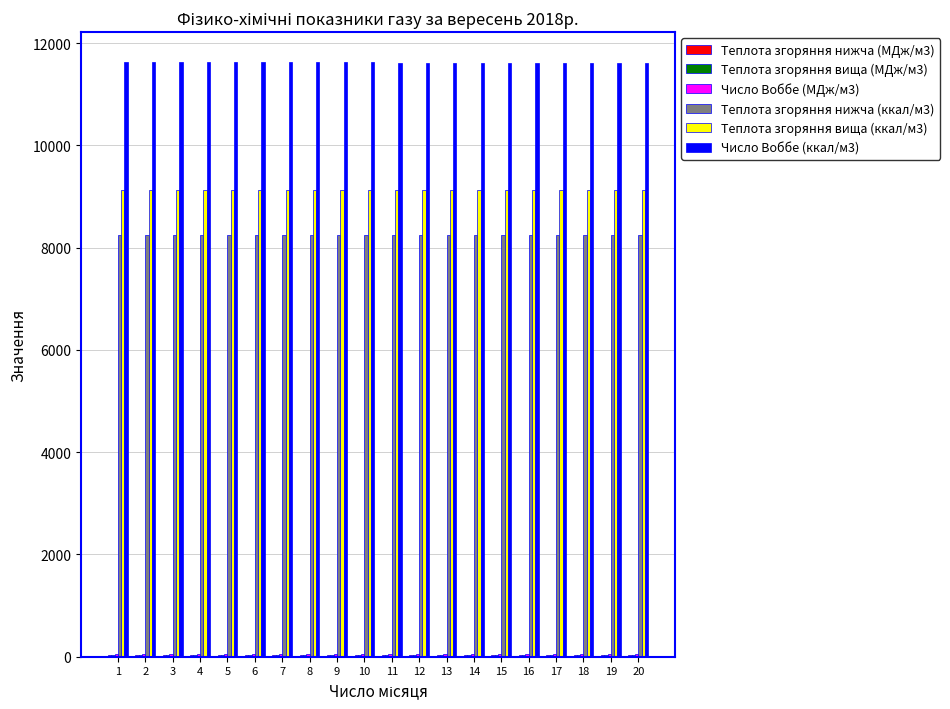

What is the greatest value displayed?

11631.8